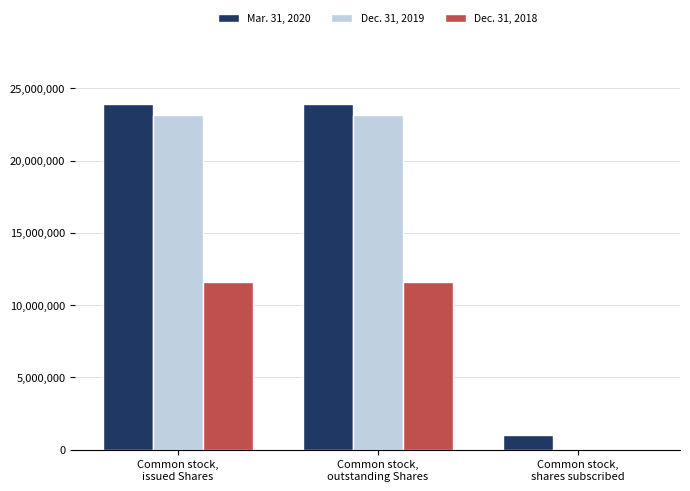

What is the maximum value shown in the chart?

23934871